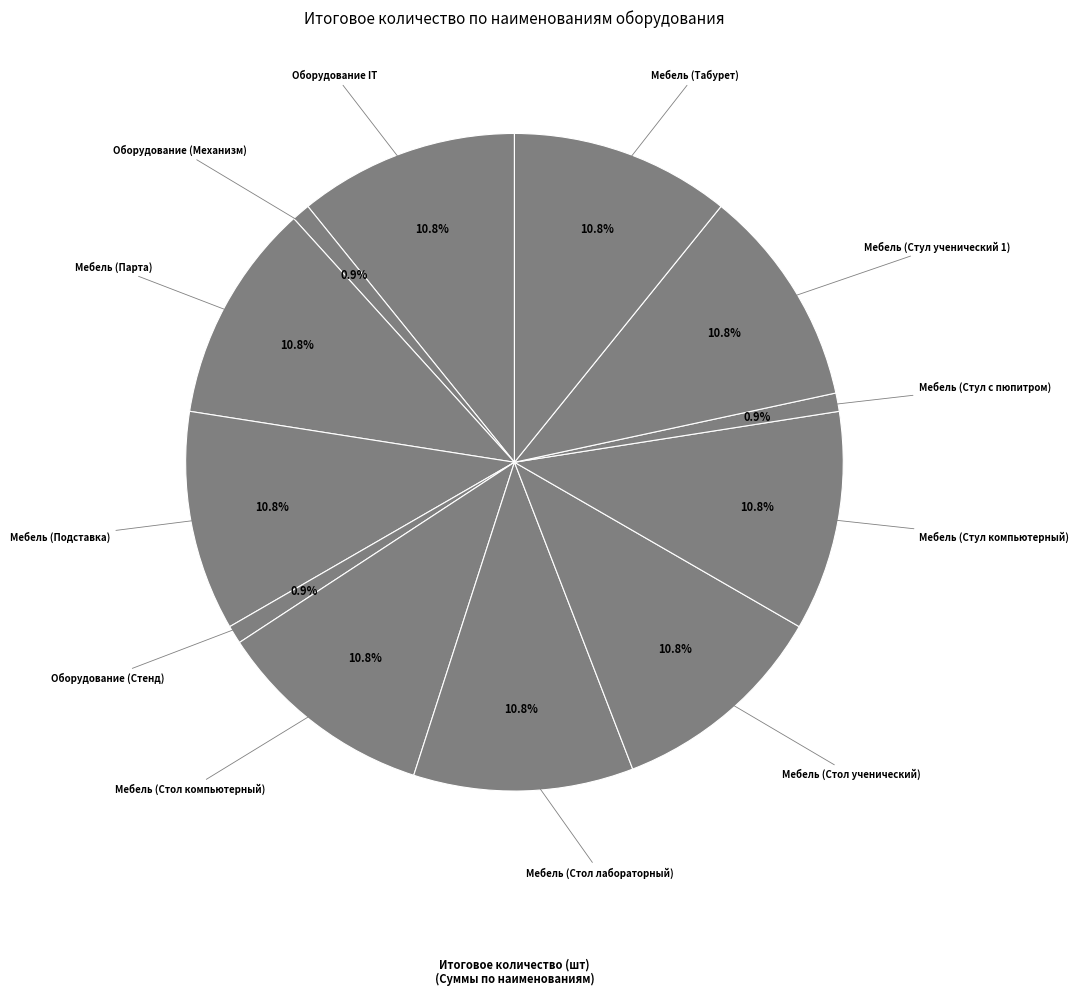

Rank the categories by value from lowest to highest.

Оборудование (Механизм), Оборудование (Стенд), Мебель (Стул с пюпитром), Оборудование IT, Мебель (Парта), Мебель (Подставка), Мебель (Стол компьютерный), Мебель (Стол лабораторный), Мебель (Стол ученический), Мебель (Стул компьютерный), Мебель (Стул ученический 1), Мебель (Табурет)